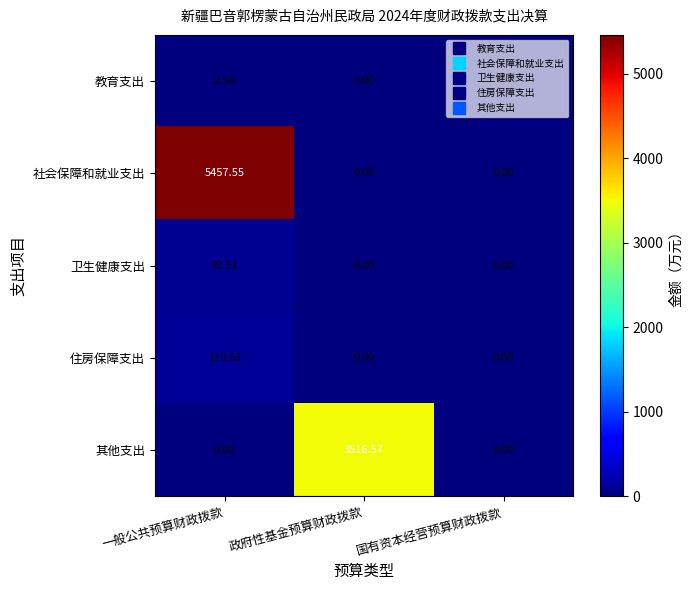

Rank the series by their maximum value, from lowest to highest.

教育支出, 卫生健康支出, 住房保障支出, 其他支出, 社会保障和就业支出